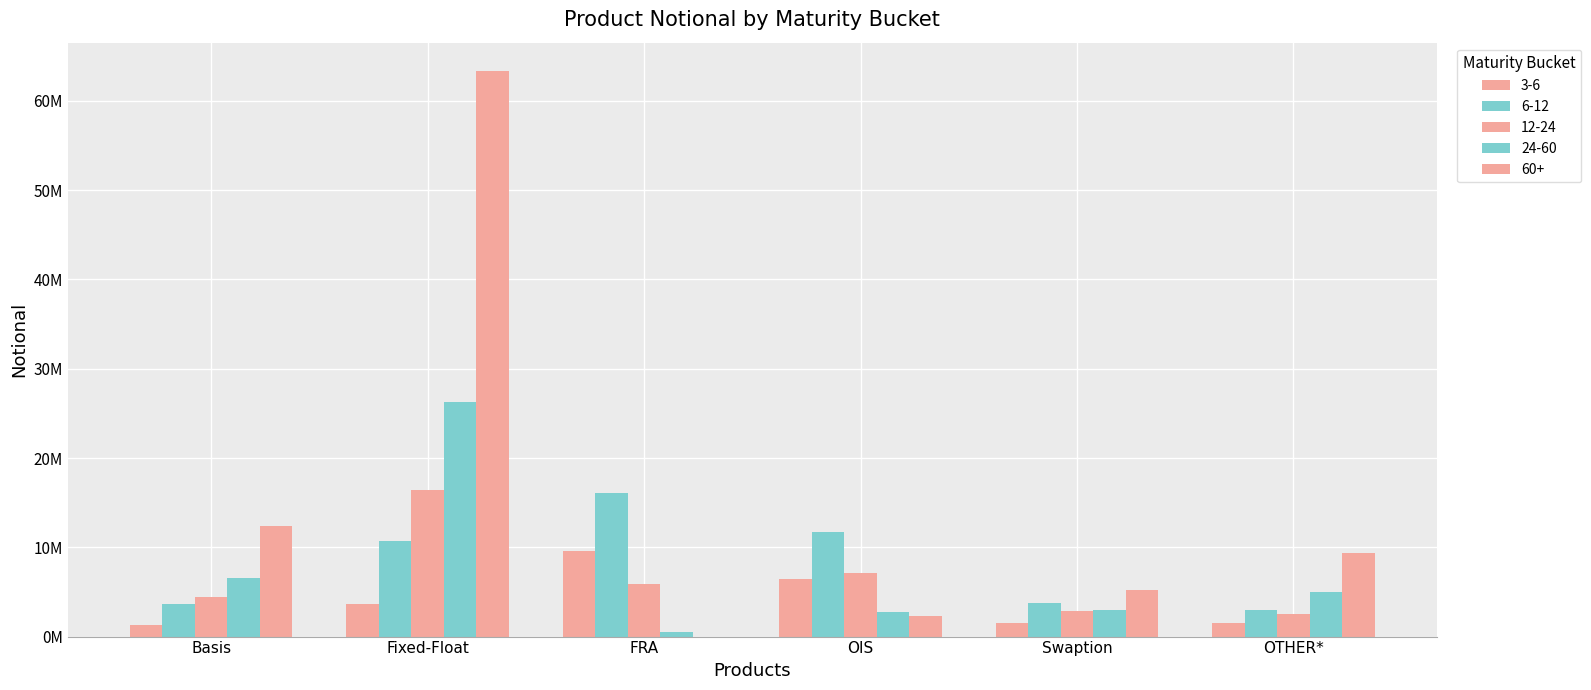

Reading left to right, what are all the values shown in this chart?

3-6: Basis=1300207	Fixed-Float=3615001	FRA=9549591	OIS=6495030	Swaption=1576437	OTHER*=1485345
6-12: Basis=3703128	Fixed-Float=10728077	FRA=16057956	OIS=11745096	Swaption=3780325	OTHER*=2997975
12-24: Basis=4451833	Fixed-Float=16434357	FRA=5897990	OIS=7108785	Swaption=2828746	OTHER*=2523888
24-60: Basis=6510167	Fixed-Float=26243995	FRA=489855	OIS=2760615	Swaption=2955984	OTHER*=4980799
60+: Basis=12428021	Fixed-Float=63355832	FRA=0	OIS=2294550	Swaption=5270027	OTHER*=9347073